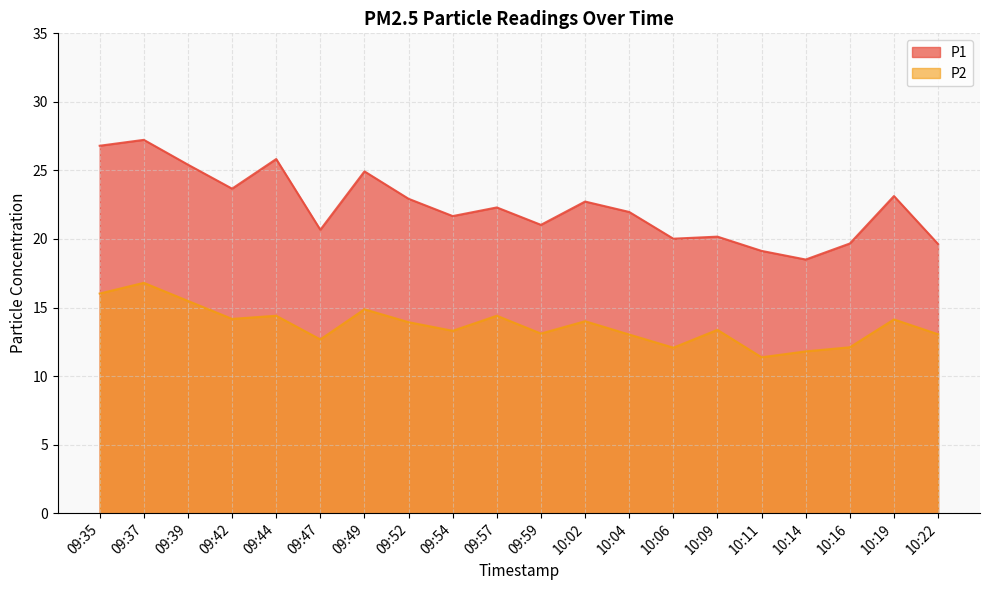

What are all the series names shown in the legend?

P1, P2